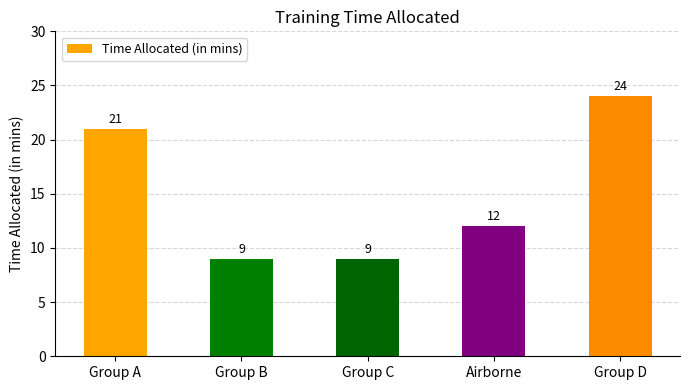

Which category has the highest value across all series?

Group D